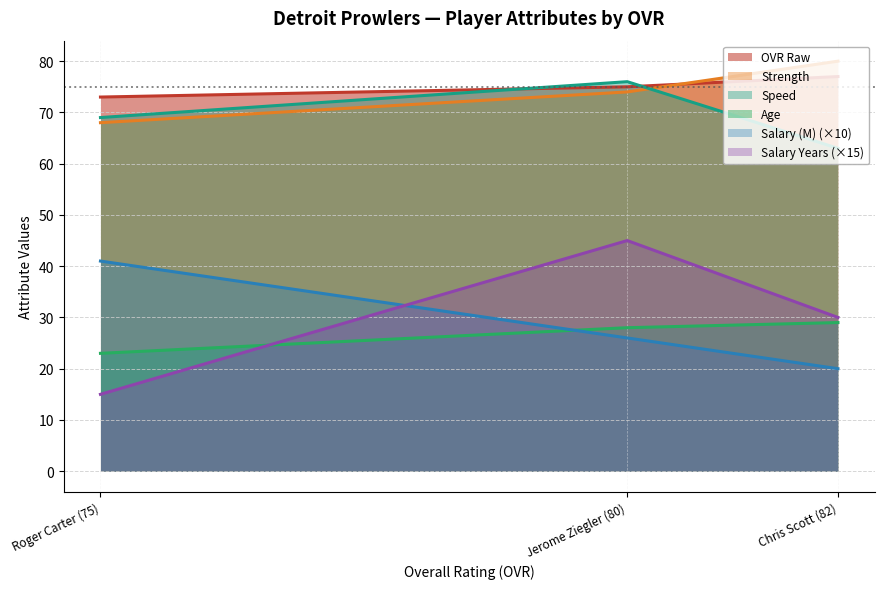

Which label corresponds to the largest value in the chart?

Chris Scott (82)